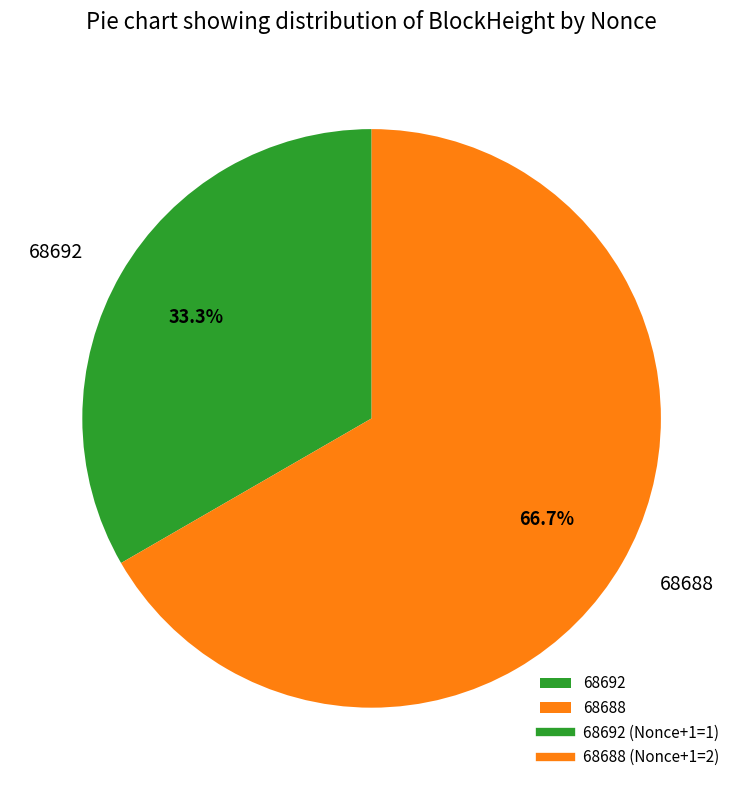

To the nearest percent, what is the combined percentage of 68692 and 68688?

100%